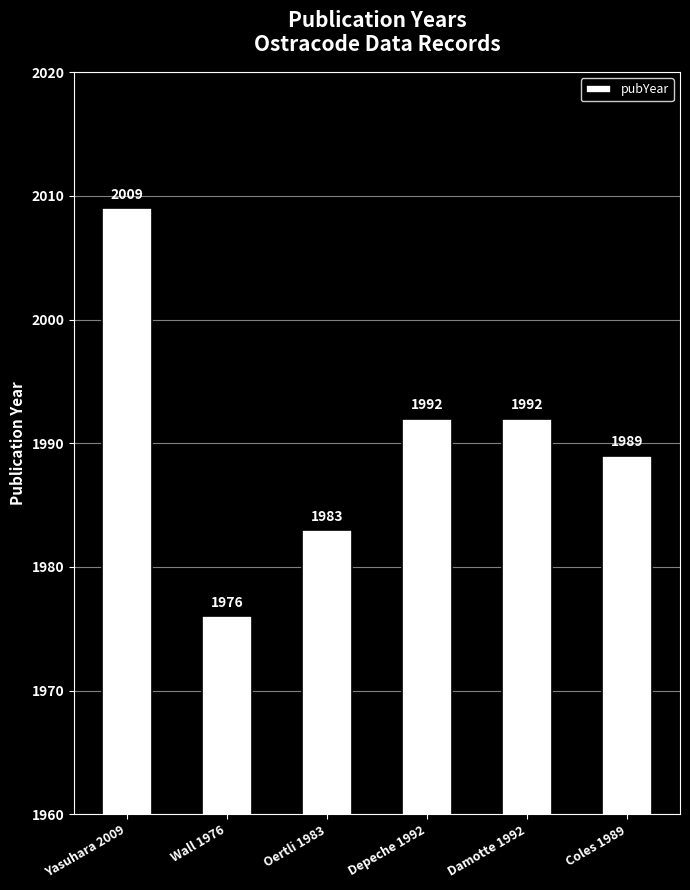

What is the sum of the values at Yasuhara 2009 and Depeche 1992?

4001